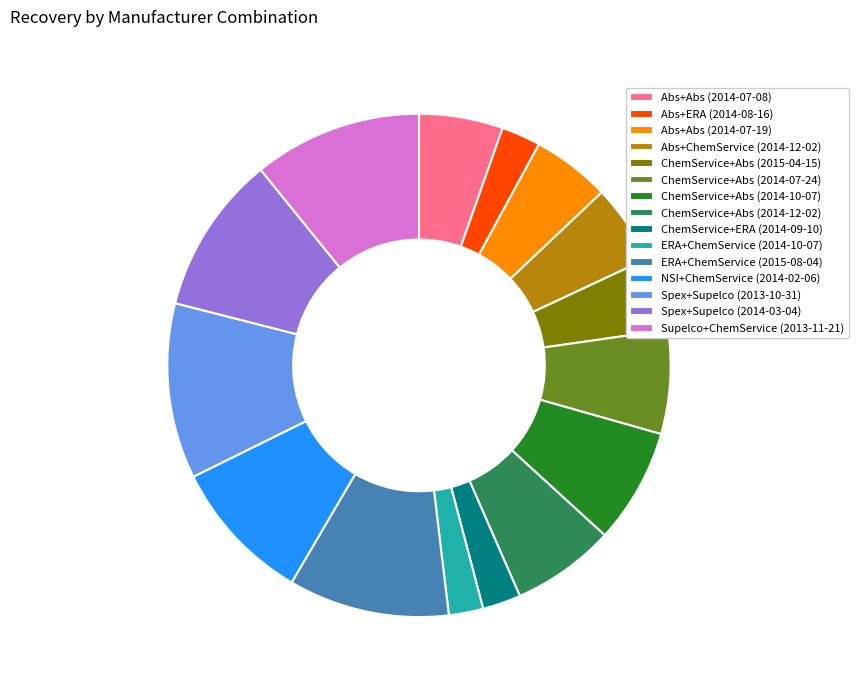

The Abs+ChemService (2014-12-02) slice represents 1% of the pie. True or false?

False